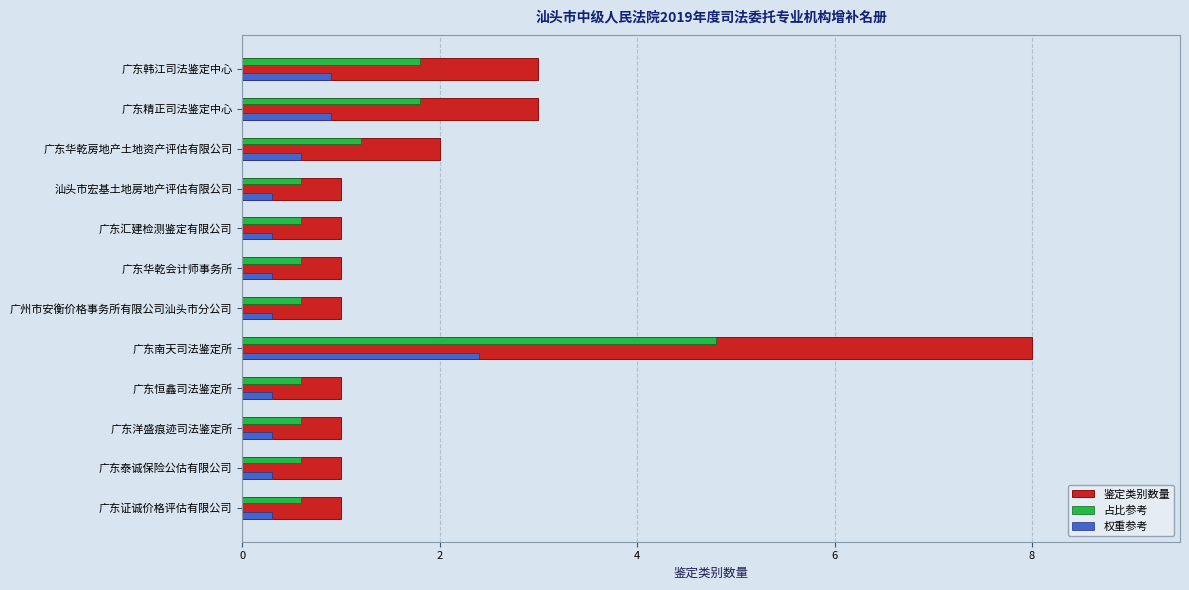

At which category is the sum across all series the highest?

广东南天司法鉴定所